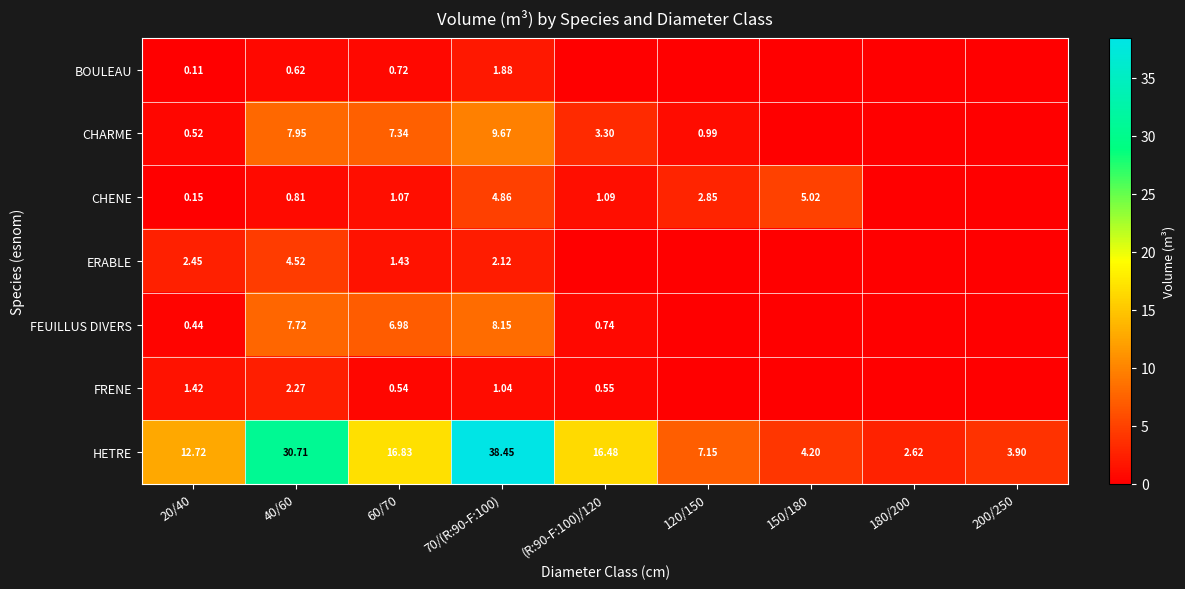

At 40/60, list the series in order from smallest to largest.

BOULEAU, CHENE, FRENE, ERABLE, FEUILLUS DIVERS, CHARME, HETRE